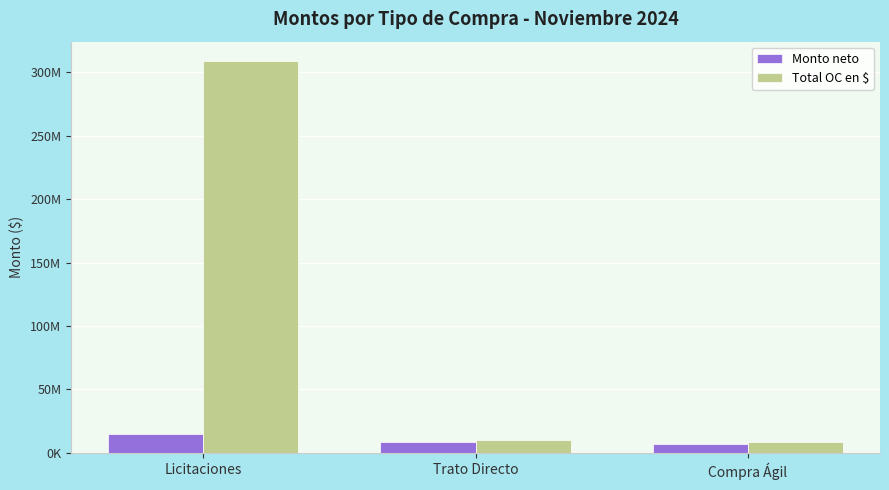

Does the chart contain stacked bars?

No